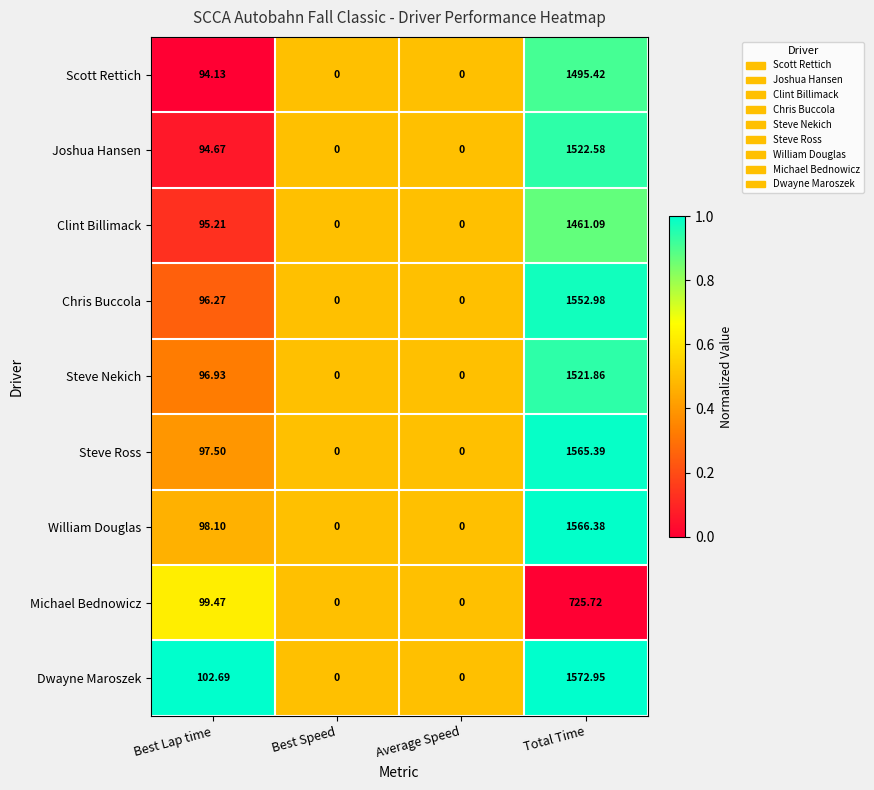

Between Best Lap time and Average Speed, which series saw the biggest shift?

Dwayne Maroszek